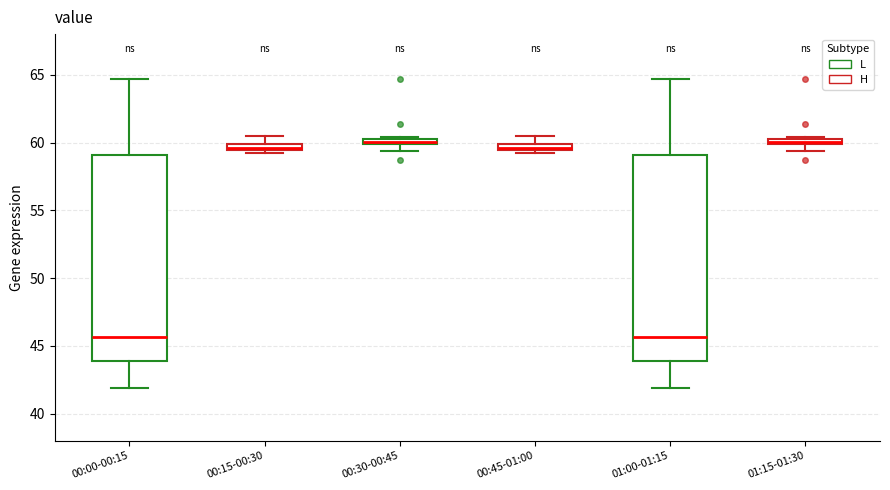

Where is the upper edge of the box for 00:15-00:30 on the y-axis? The values are not printed on the chart, so give them approximately, as read against the axis.

60.0